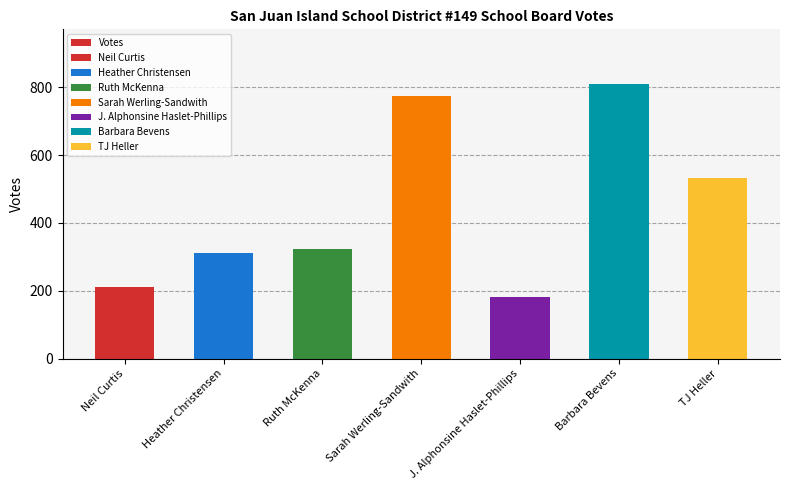

The chart shows a value of 532 at TJ Heller. True or false?

True